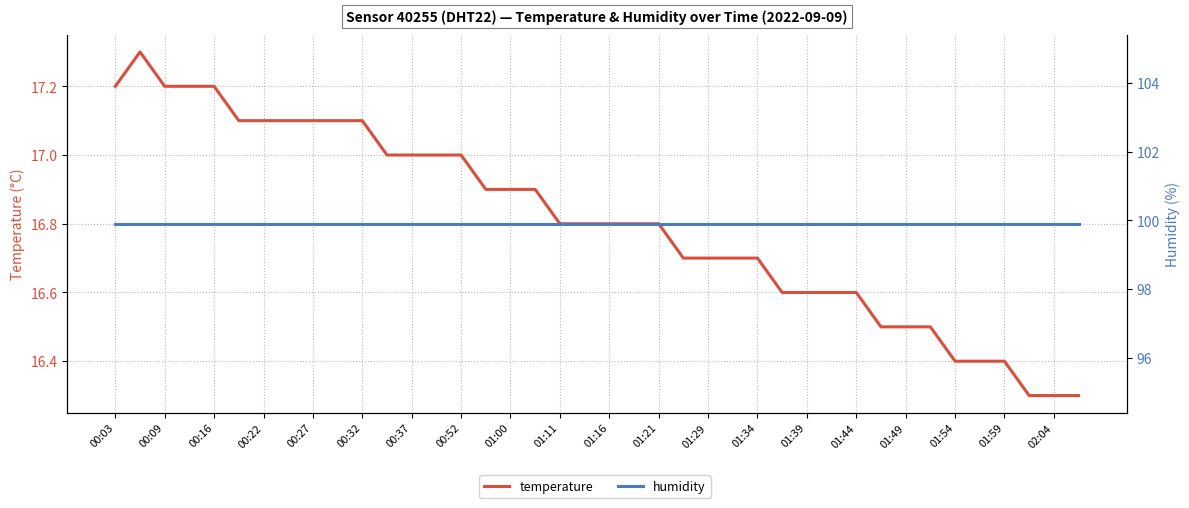

True or false: temperature and humidity intersect in this chart.

False